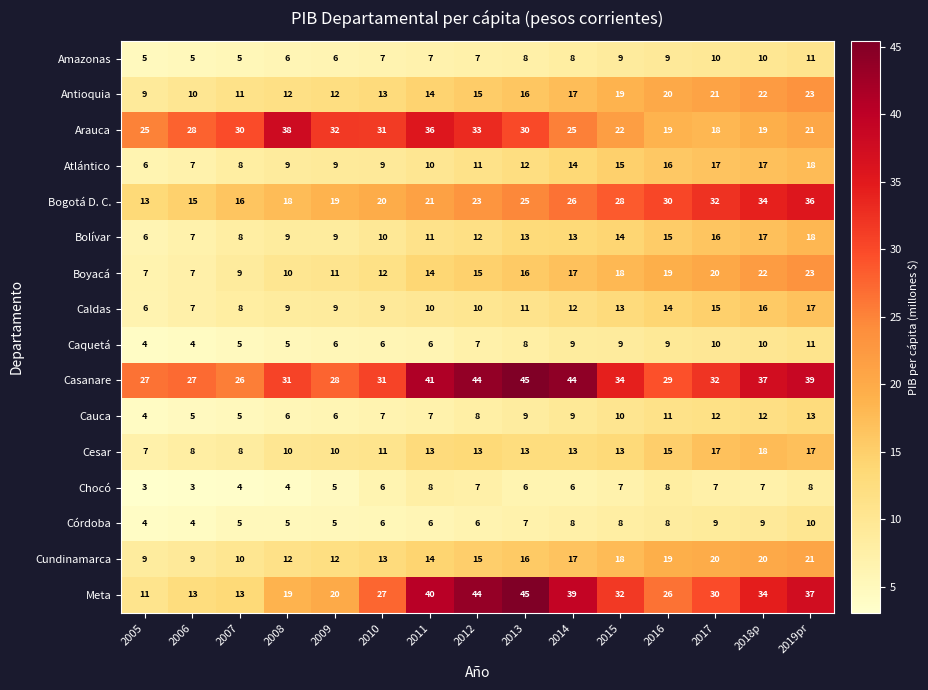

The value of Meta at 2017 is 39. True or false?

False